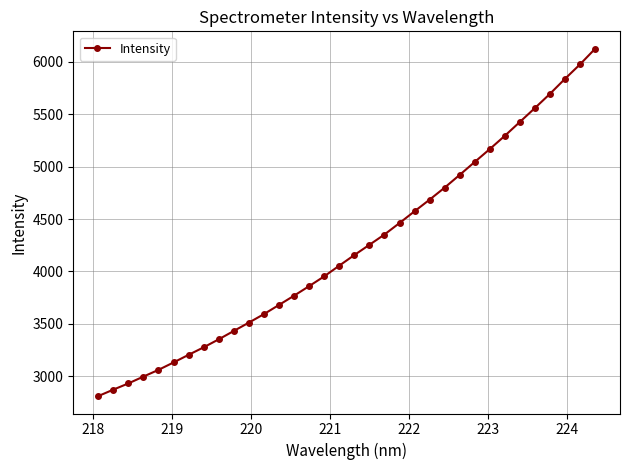

What is the greatest value displayed?

6124.8